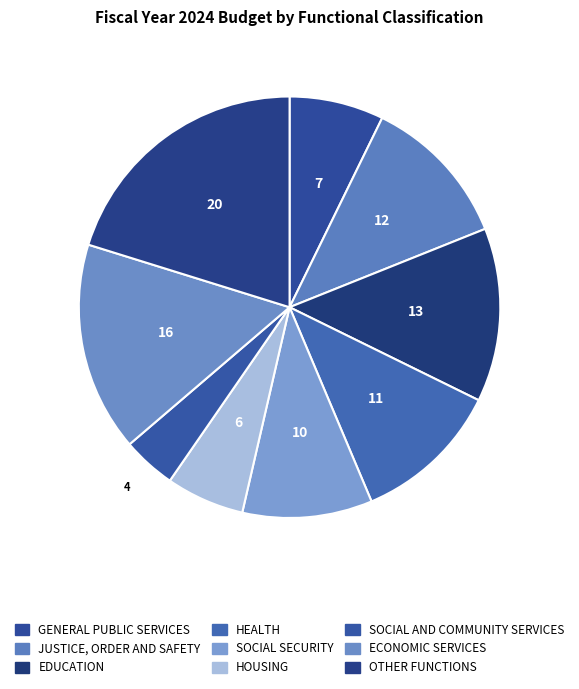

Does any single category account for the majority?

No